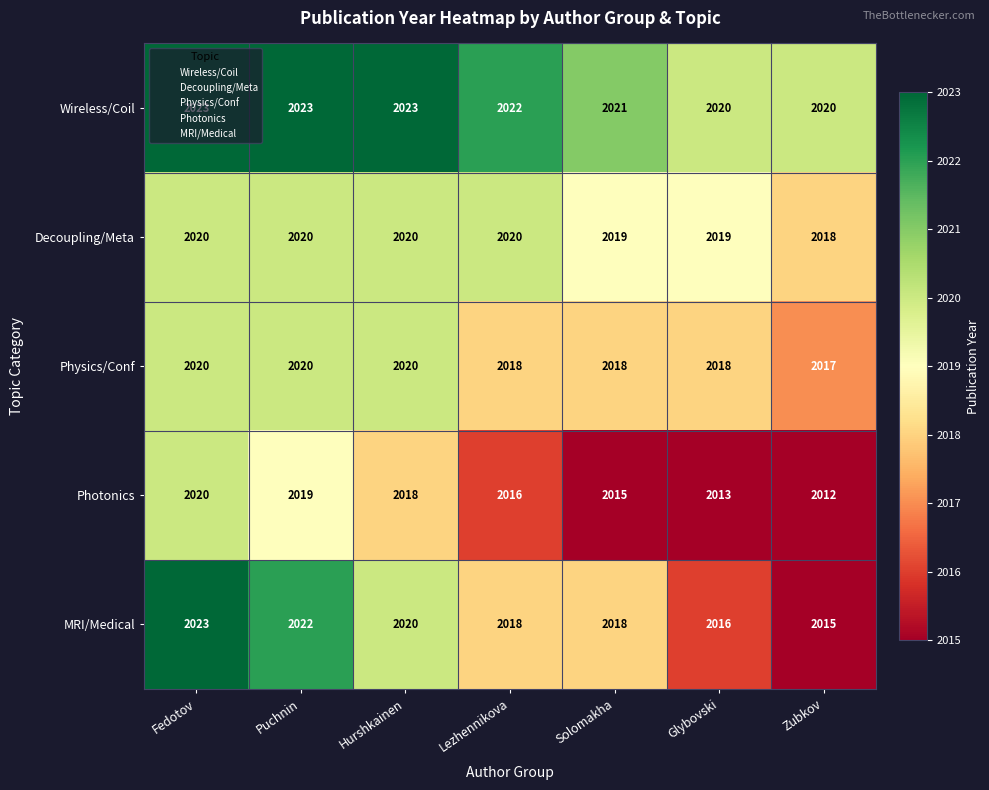

How many data points in Decoupling/Meta are less than 2020?

3